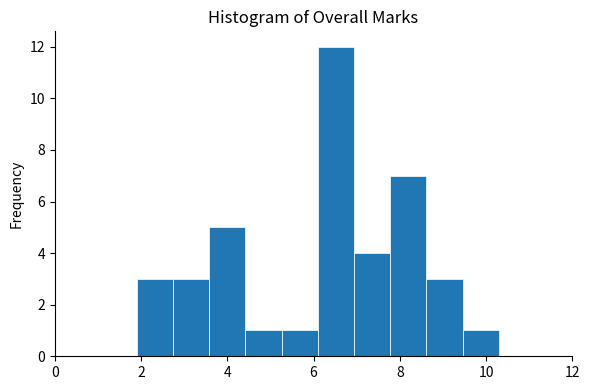

How tall is the bar that spans 5.26 to 6.10 on the x-axis? Neither the bar edges nor the heights are printed on the chart, so give them approximately, as read against the axes.

1